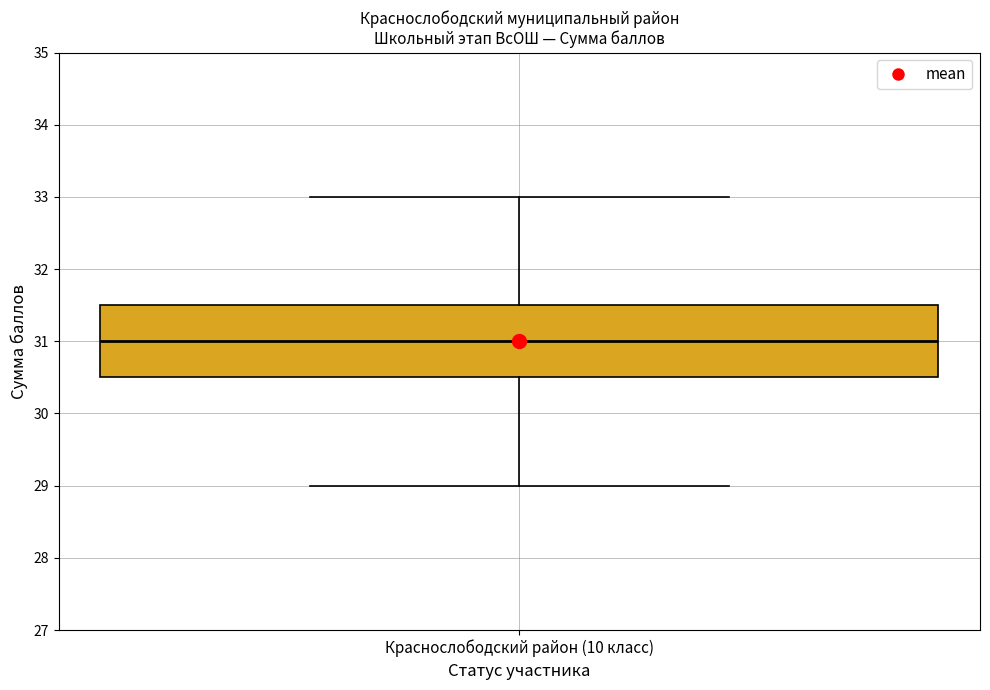

Where does the lower whisker of the box for Краснослободский район (10 класс) end on the y-axis? The values are not printed on the chart, so give them approximately, as read against the axis.

29.0